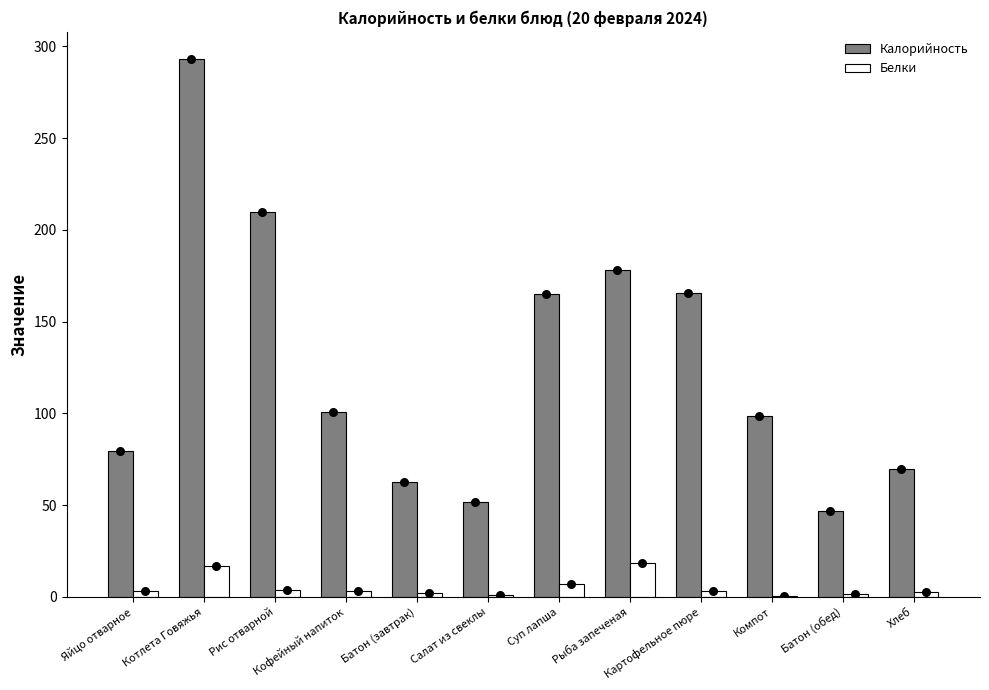

Which series has the largest Y range (max minus min)?

Калорийность